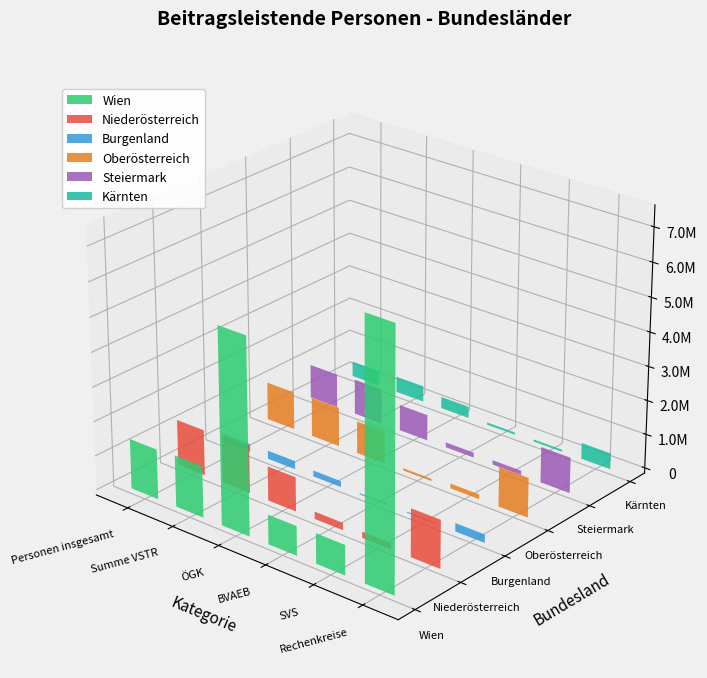

Does the chart contain any negative values?

No